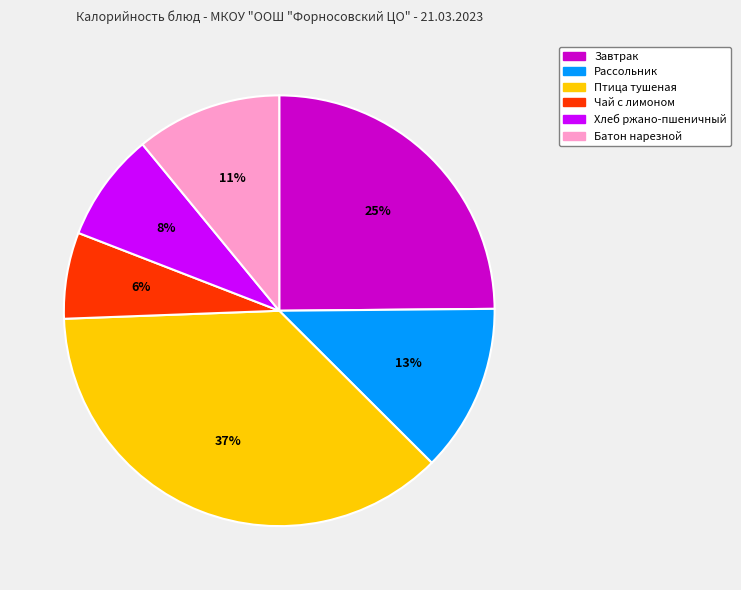

How many slices are in this pie chart?

6